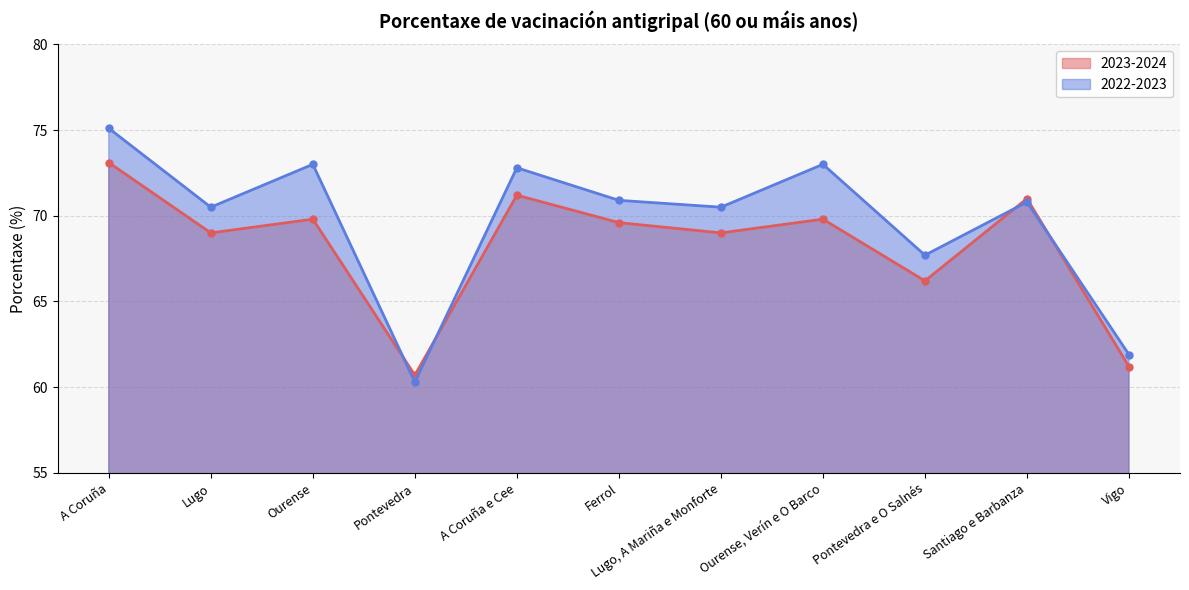

What is the sum of all 2022-2023 values?

766.5